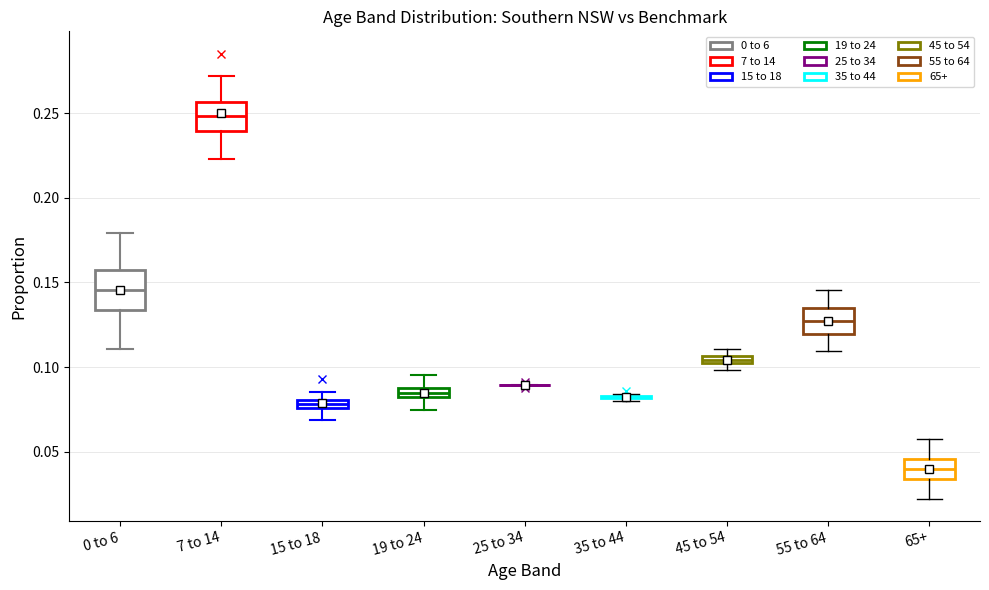

Where does the median line of the box for 0 to 6 sit on the y-axis? The values are not printed on the chart, so give them approximately, as read against the axis.

0.145